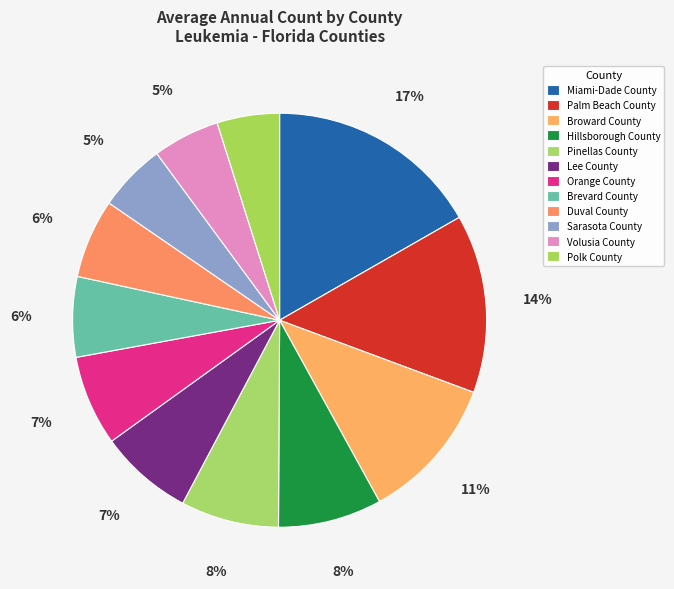

To the nearest percent, what is the difference between the largest and smallest slice percentages?

12%